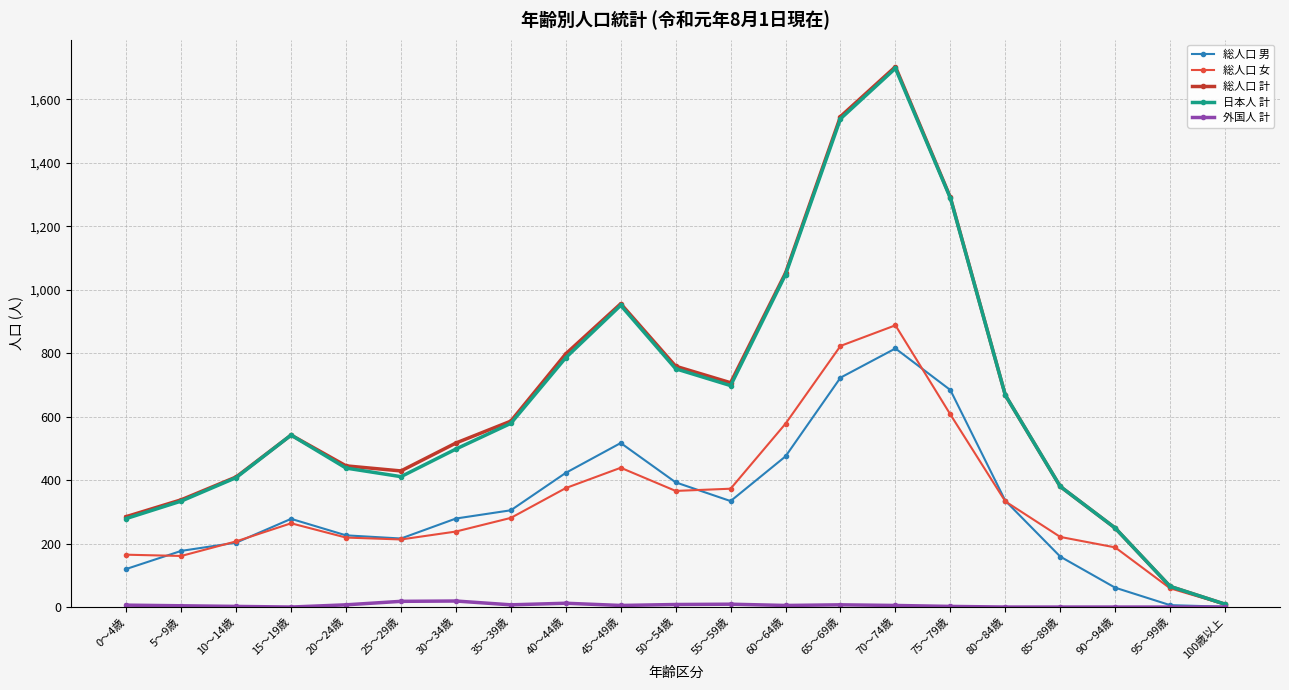

How many lines are shown in the chart?

5